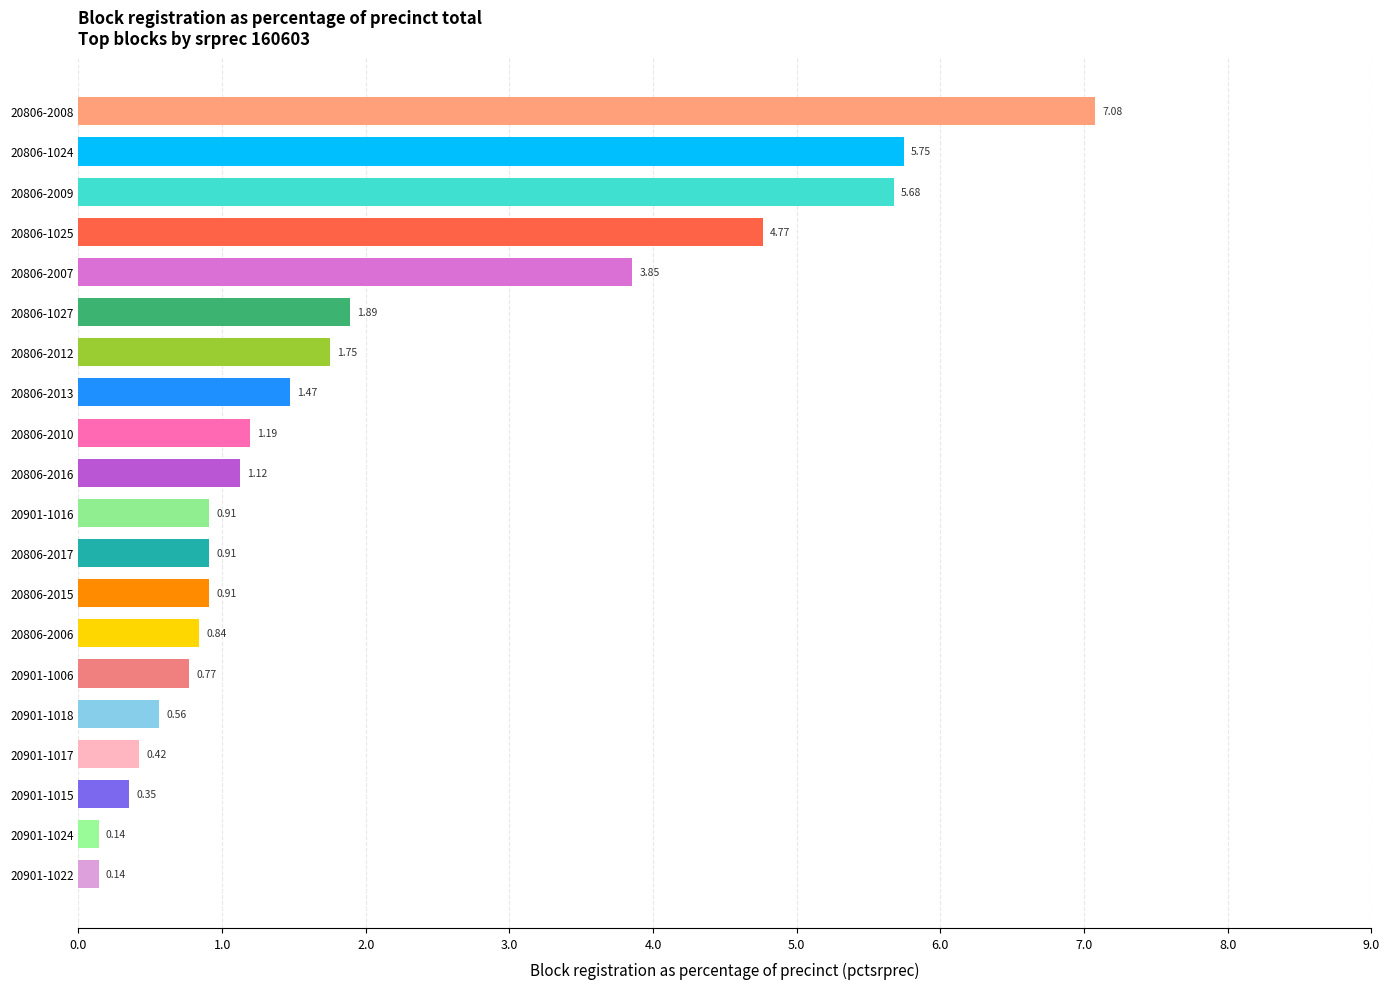

What is the difference between the second highest and minimum values?

5.6